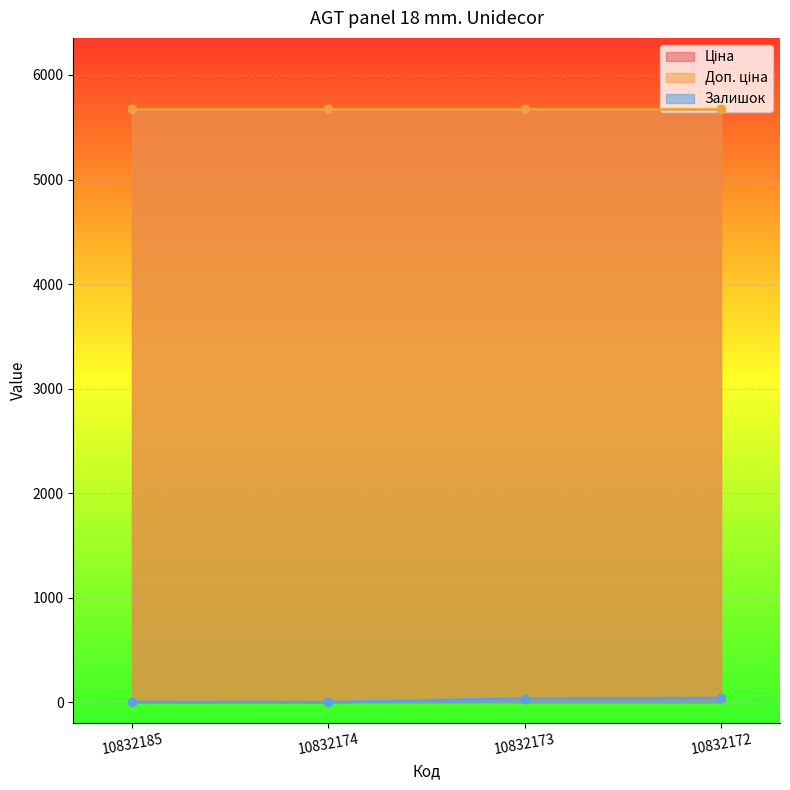

Where is Ціна nearest to the value 5673?

10832185